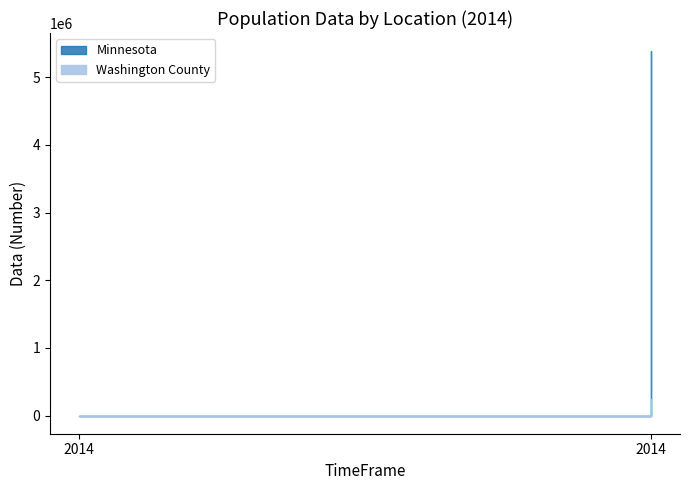

What is the sum of all Washington County values?

488206